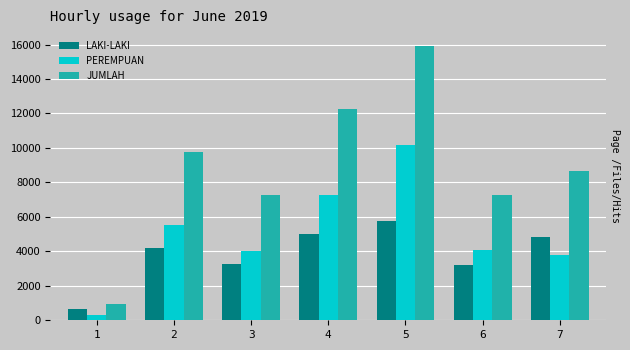

The value of PEREMPUAN at 3 is 1995. True or false?

False